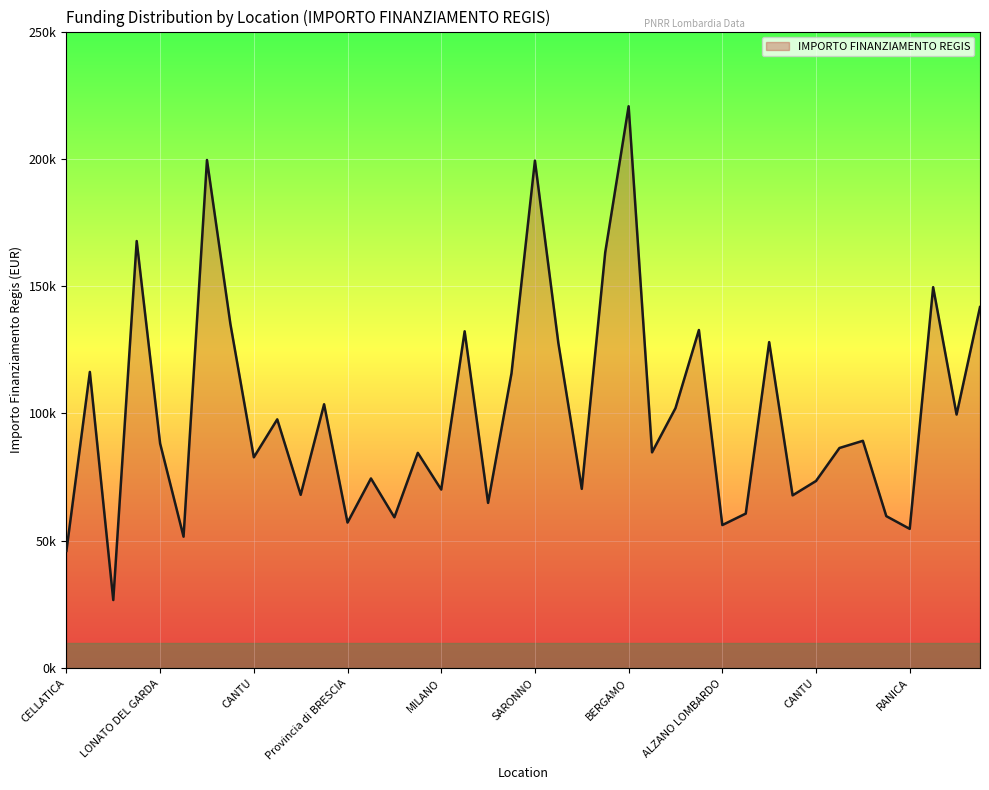

Is this an area chart (filled region under the line)?

Yes